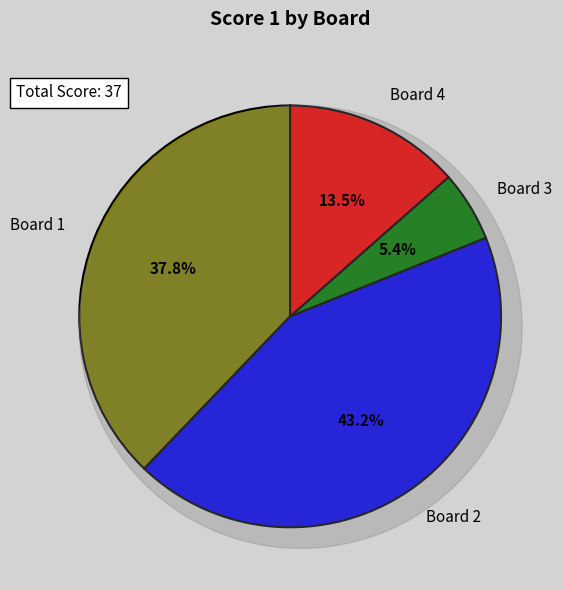

To the nearest percent, what is the difference between the largest and smallest slice percentages?

38%